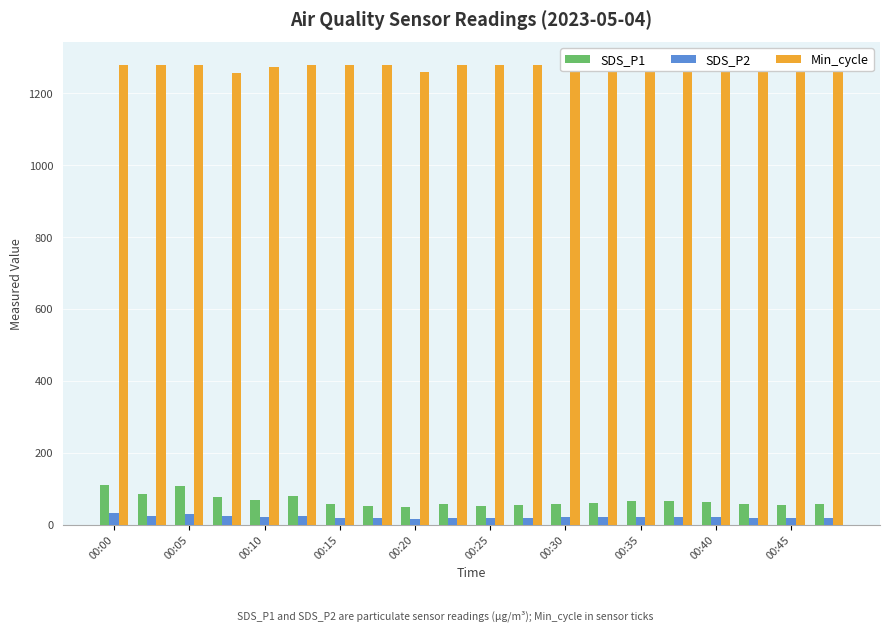

How many data points in Min_cycle are above 1278?

4